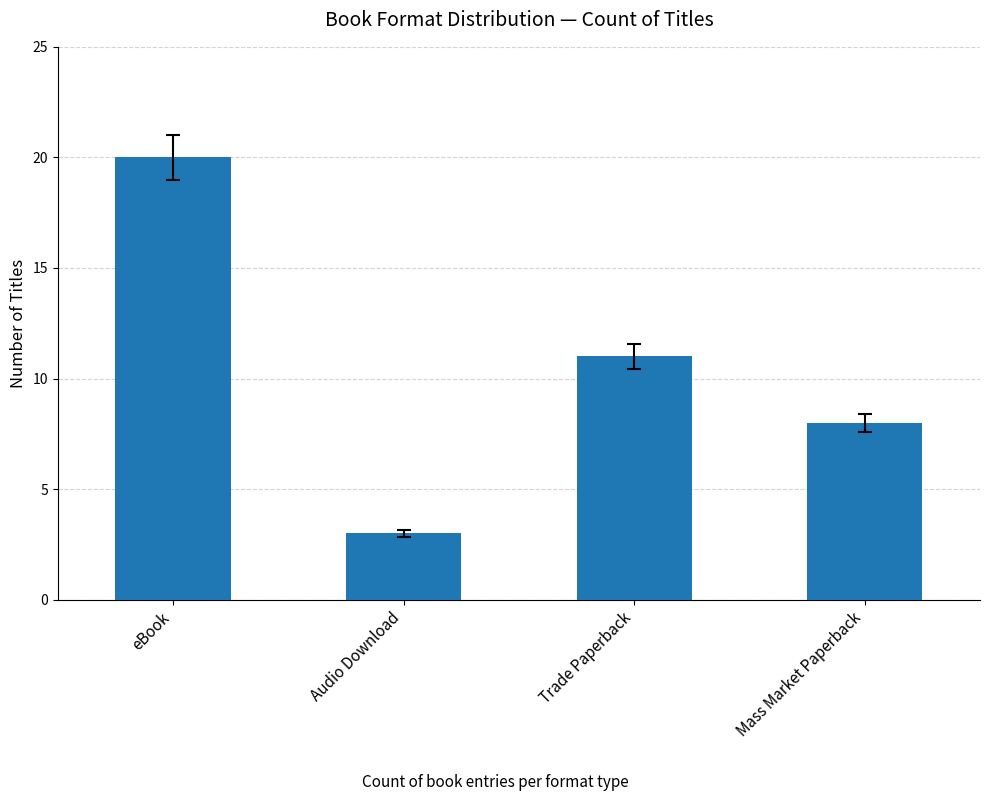

List the labels in order of value, smallest first.

Audio Download, Mass Market Paperback, Trade Paperback, eBook